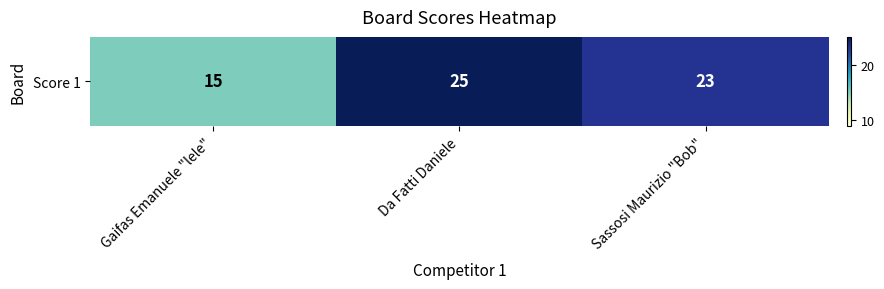

Which category has the highest value across all series?

Da Fatti Daniele